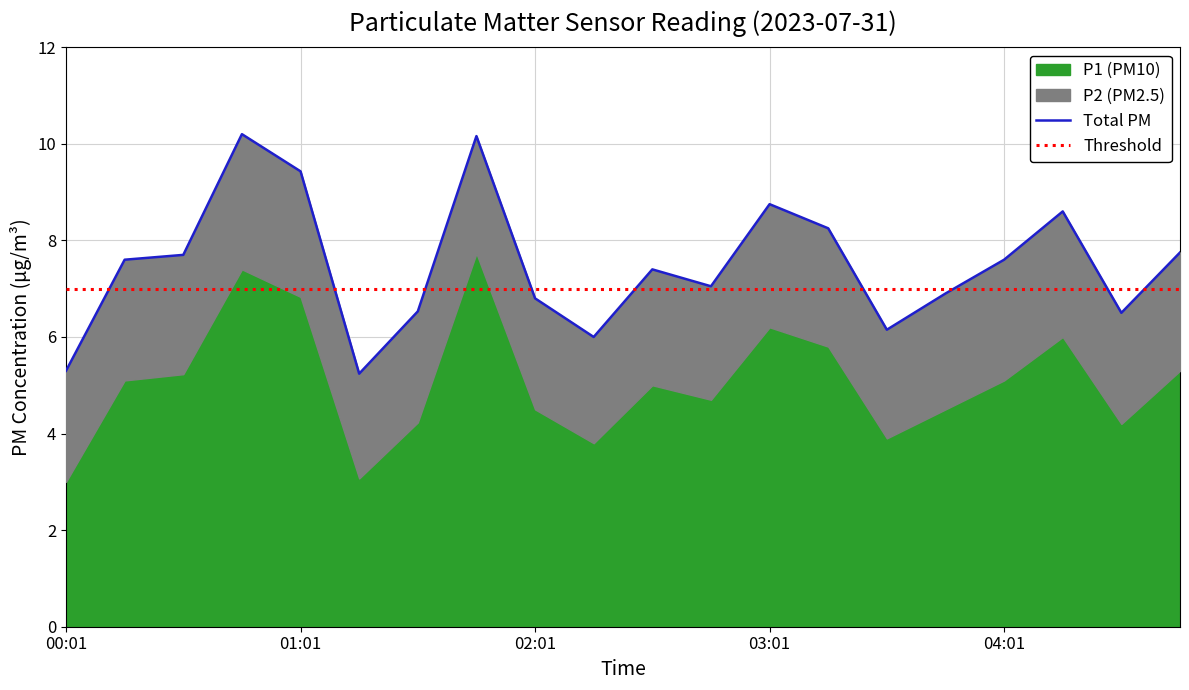

What is the maximum value shown in the chart?

10.2